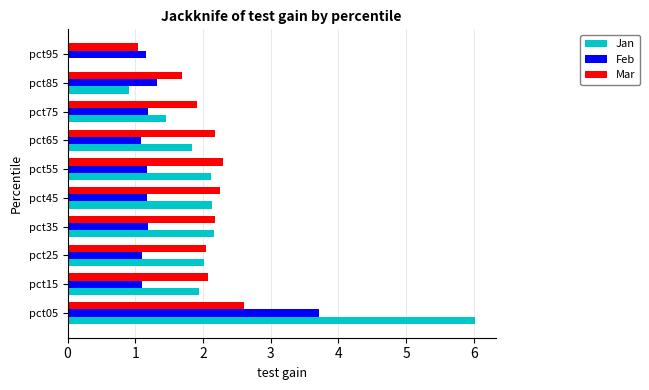

True or false: Feb has a value of 1.1 at pct25.

True